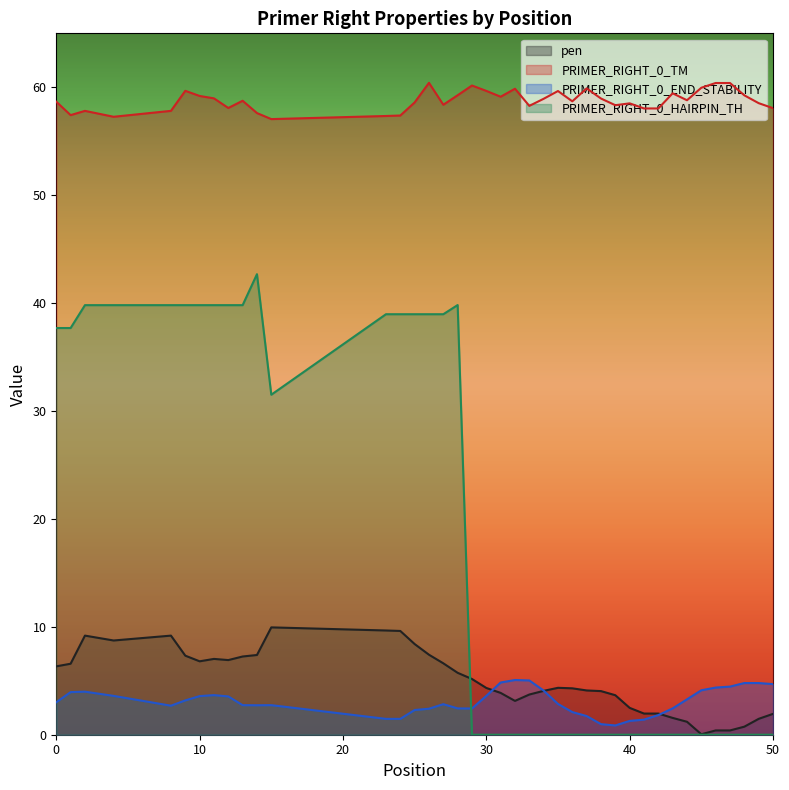

How many lines are shown in the chart?

4